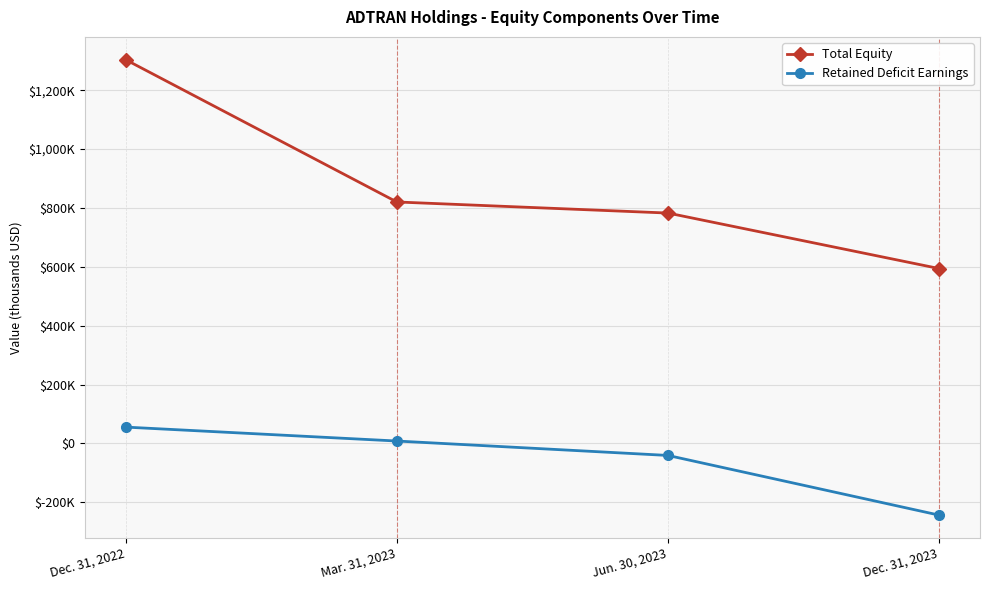

True or false: Total Equity and Retained Deficit Earnings cross at least once.

False